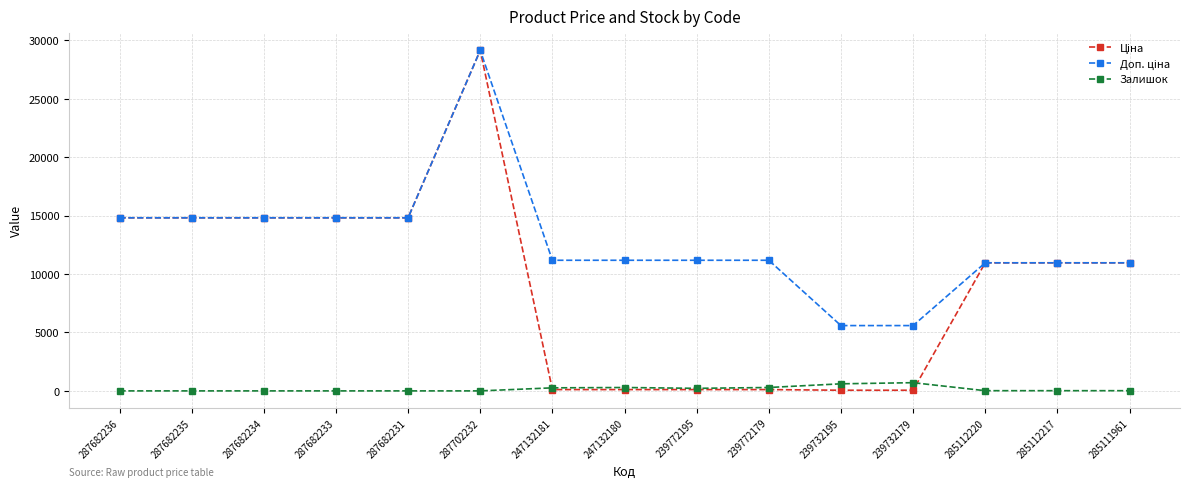

What is the greatest value displayed?

29152.3